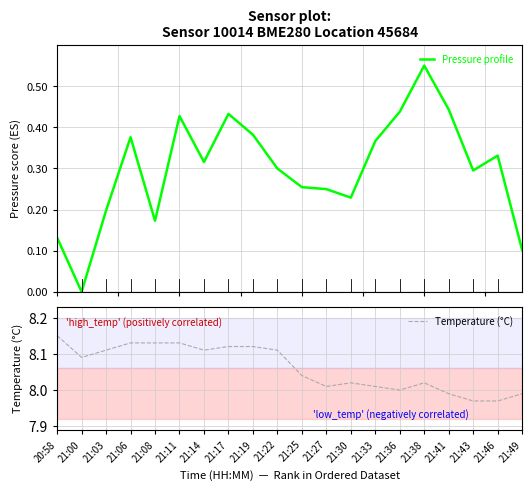

Count the Pressure profile values in the range 0 to 1.

20